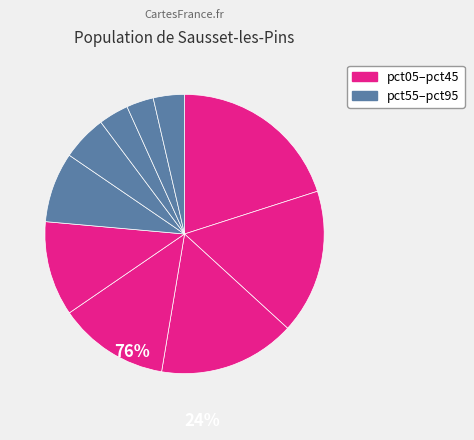

Count the number of slices in the pie.

10